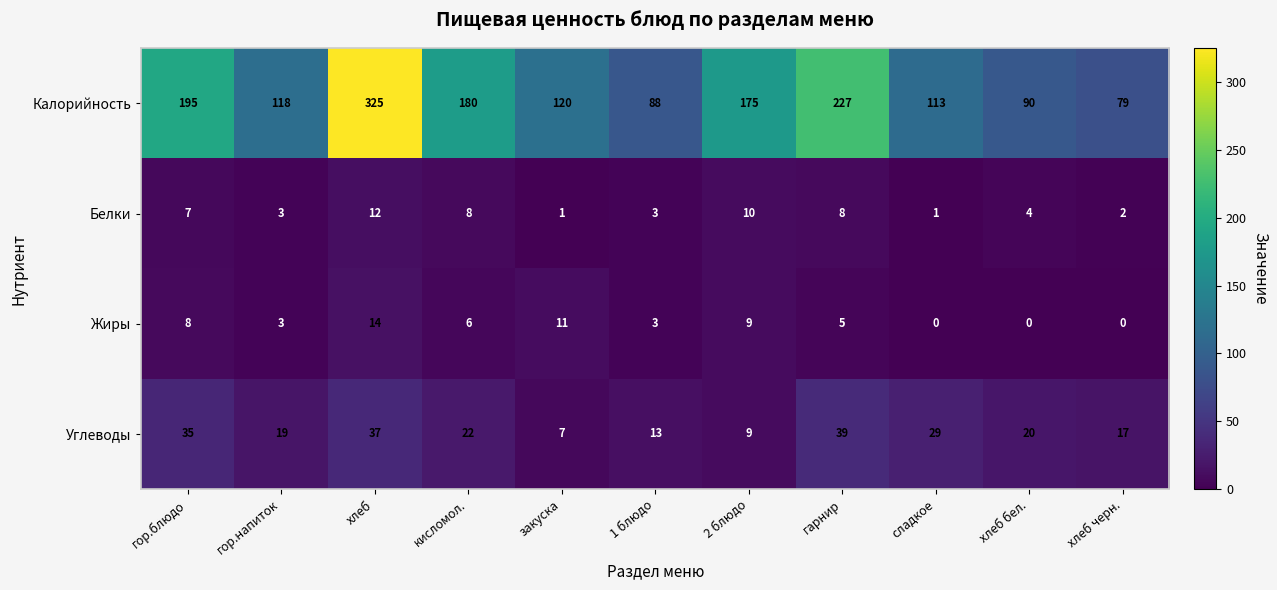

Which category has the lowest value across all series?

сладкое